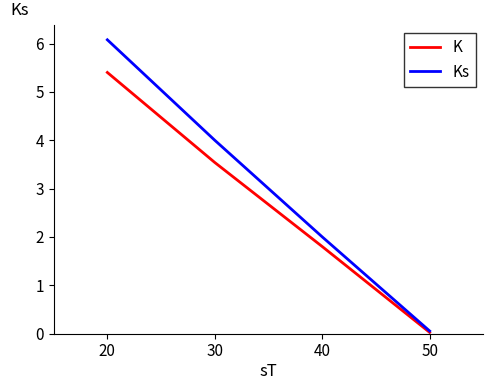

At 40, list the series in order from largest to smallest.

Ks, K